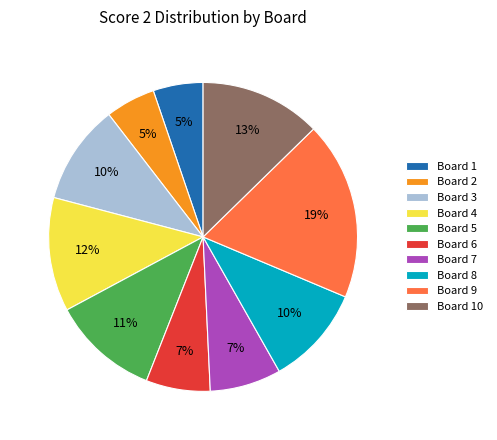

To the nearest percent, what is the combined percentage of Board 4 and Board 9?

31%